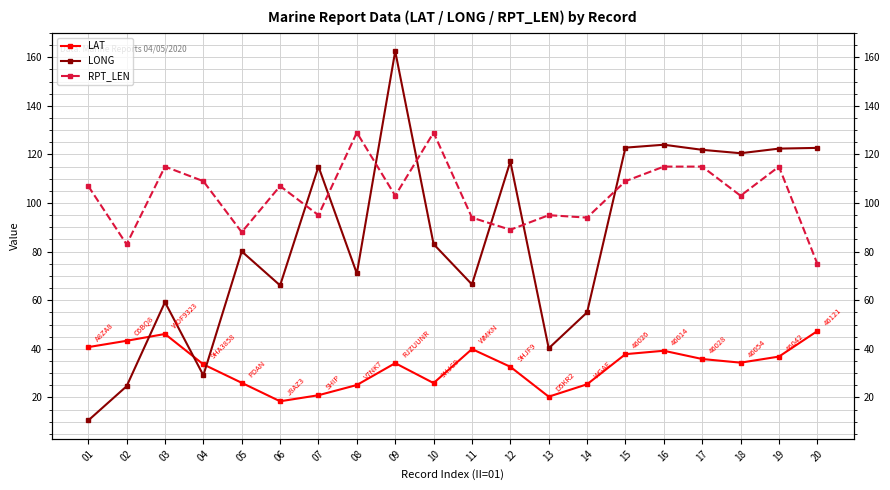

The LAT series shows 34.1 at 09. True or false?

True